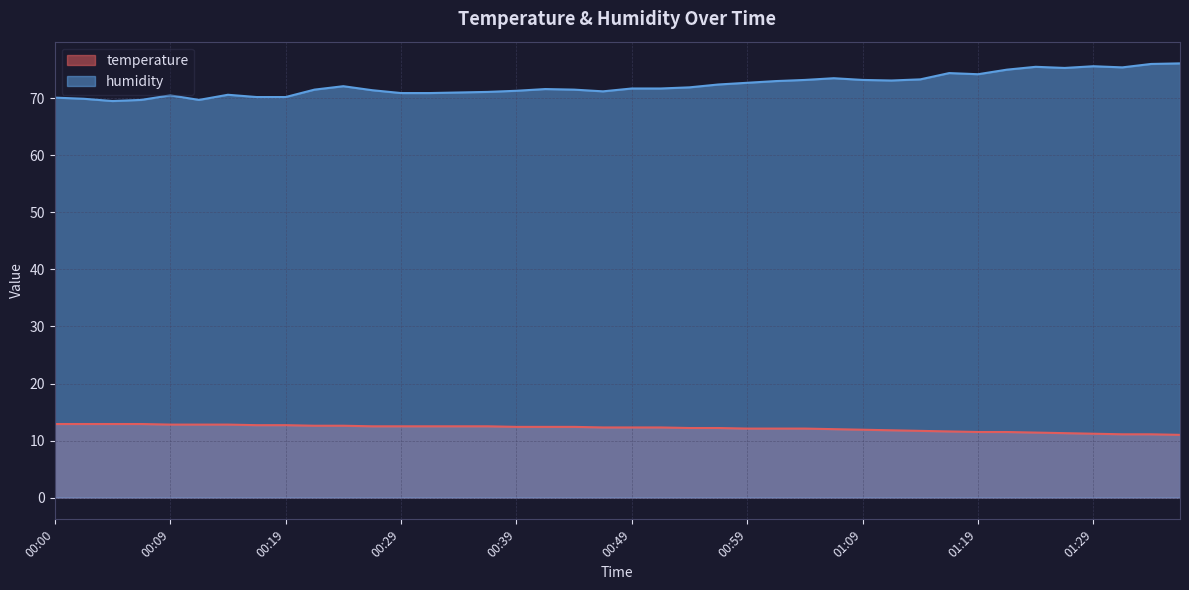

Where does the humidity series first go above 71?

00:22